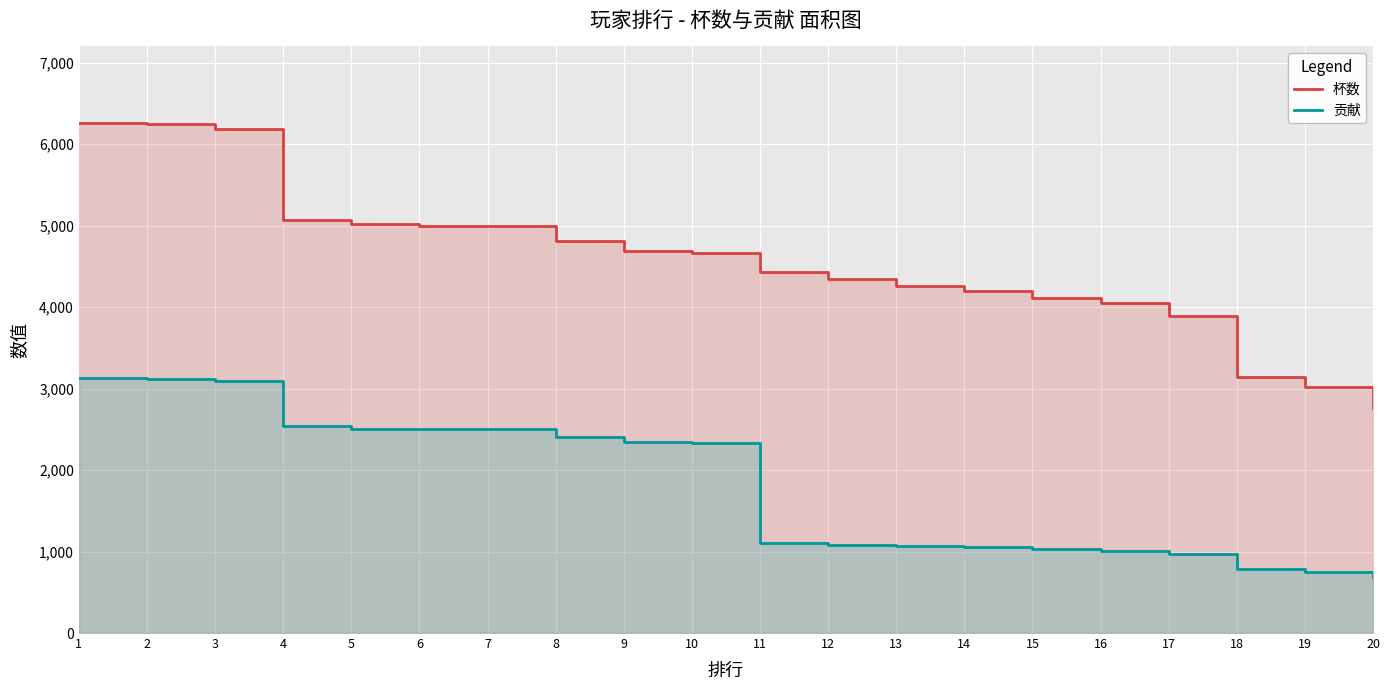

Reading left to right, transcribe all the data shown in this chart.

杯数: 1=6262	2=6246	3=6183	4=5075	5=5021	6=5001	7=5001	8=4816	9=4693	10=4660	11=4432	12=4344	13=4257	14=4200	15=4110	16=4049	17=3886	18=3144	19=3022	20=2758
贡献: 1=3131	2=3123	3=3091	4=2537	5=2510	6=2500	7=2500	8=2408	9=2346	10=2330	11=1108	12=1086	13=1064	14=1050	15=1027	16=1012	17=971	18=786	19=755	20=689